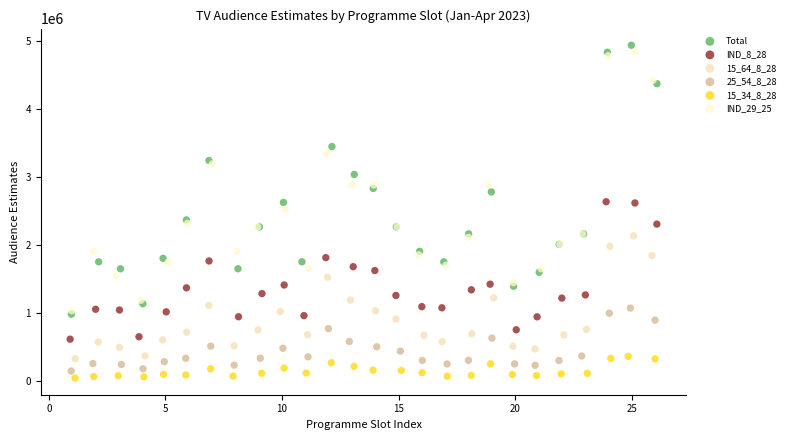

Which series has the largest Y range (max minus min)?

Total